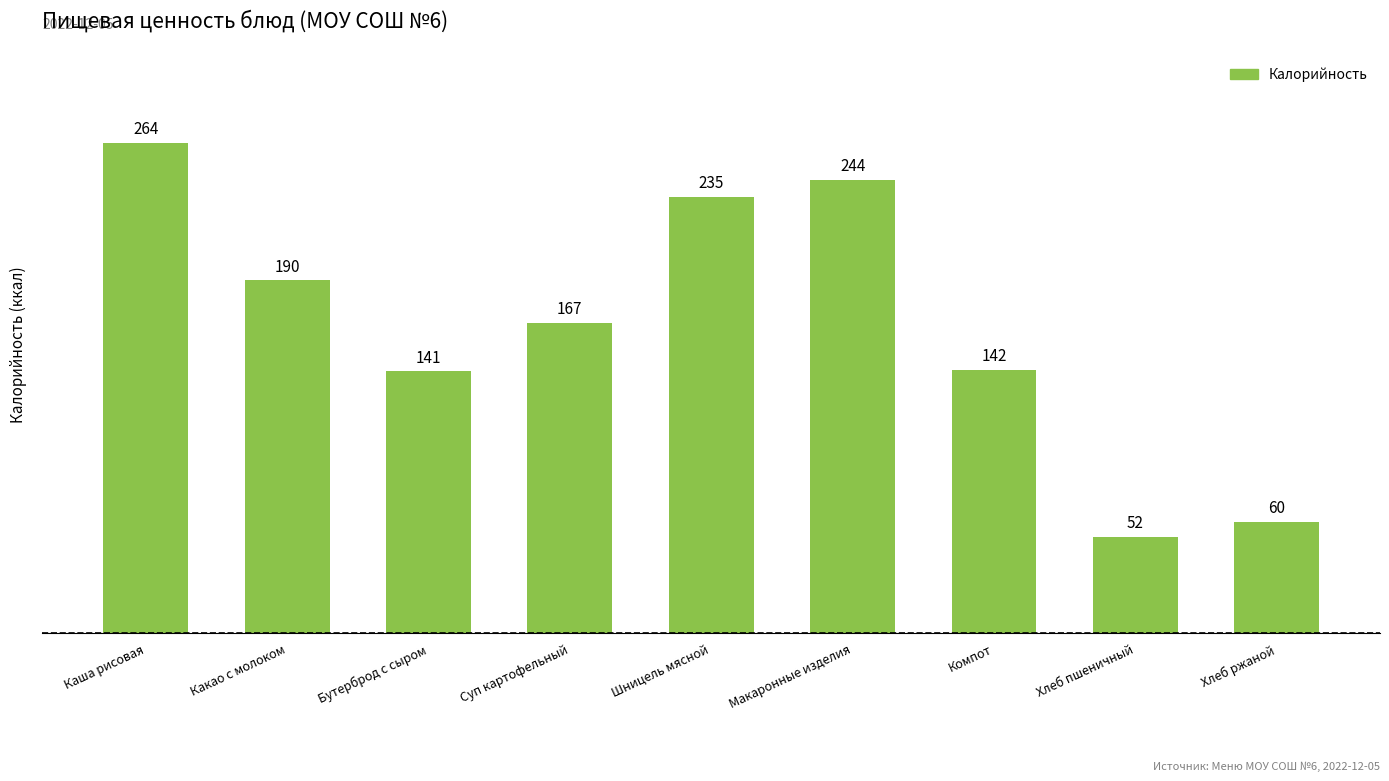

Is it true that the value at Каша рисовая is 93?

False